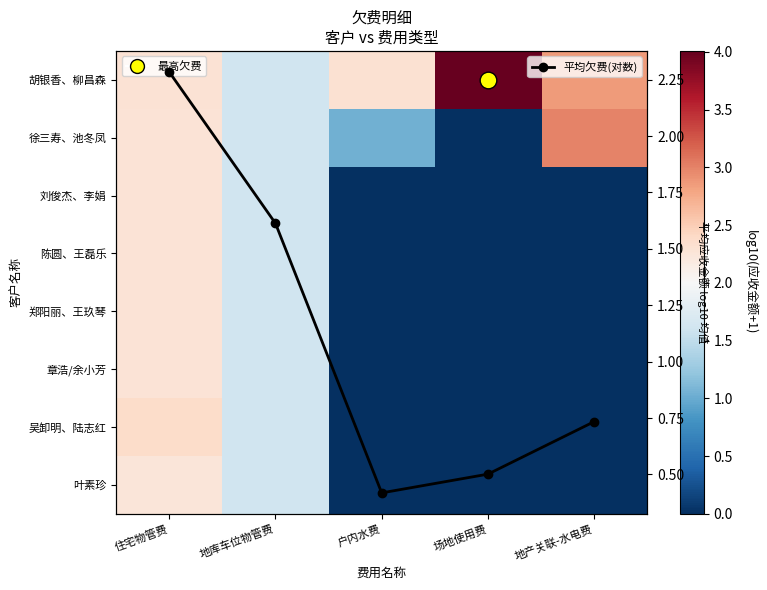

True or false: 吴卸明、陆志红 has a value of 2.4 at 住宅物管费.

True